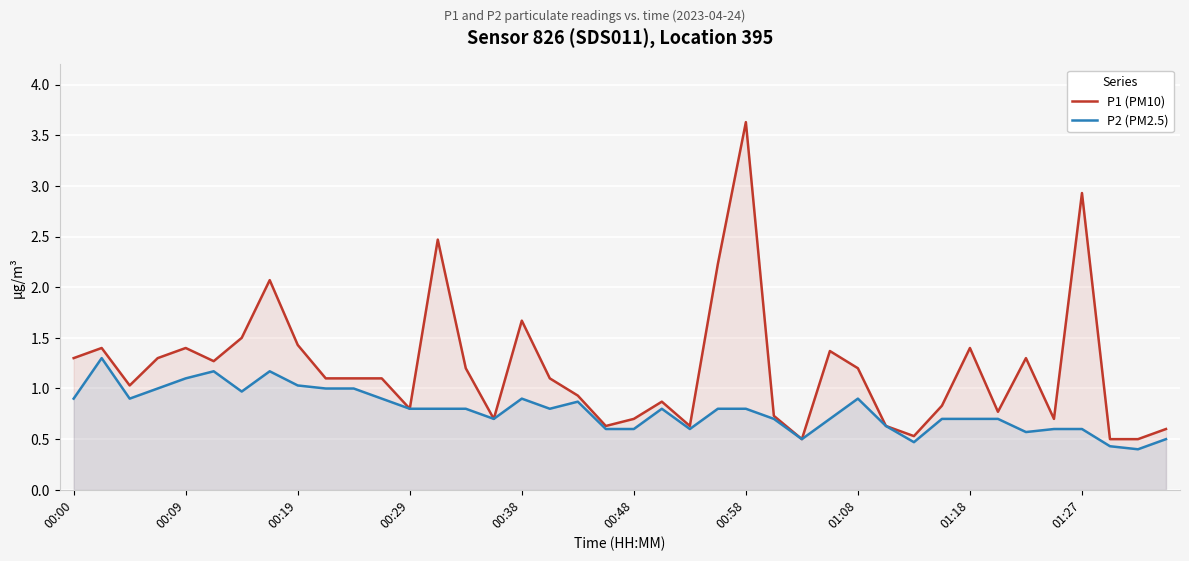

True or false: P1 (PM10) and P2 (PM2.5) cross at least once.

False